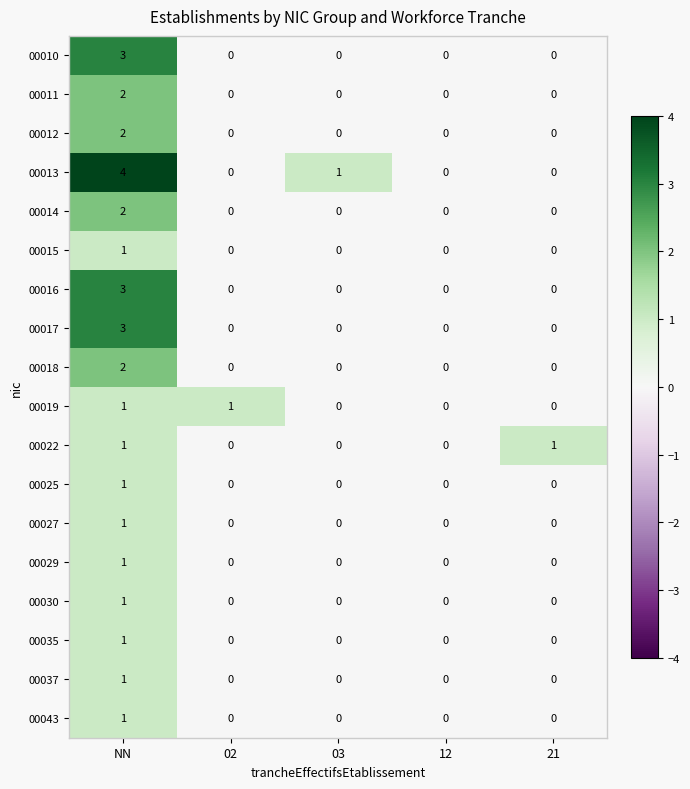

What is the difference between the maximum and minimum values in the 00013 series?

4